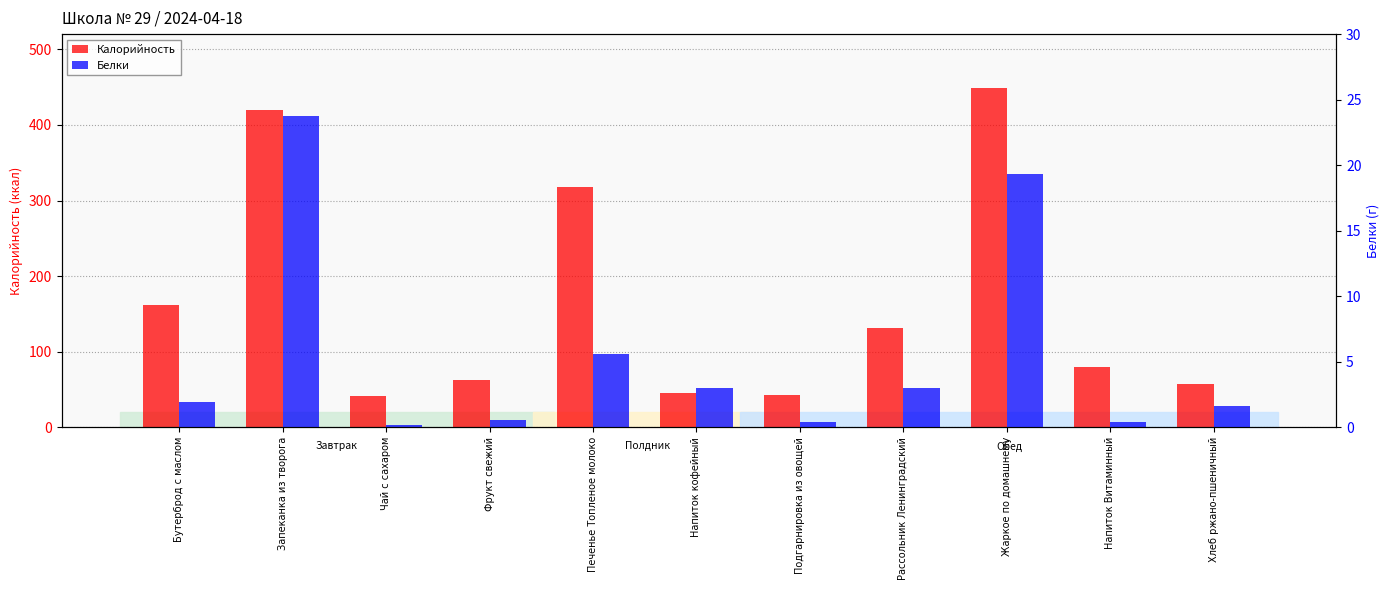

Is it true that Белки equals 1.7 at Хлеб ржано-пшеничный?

True